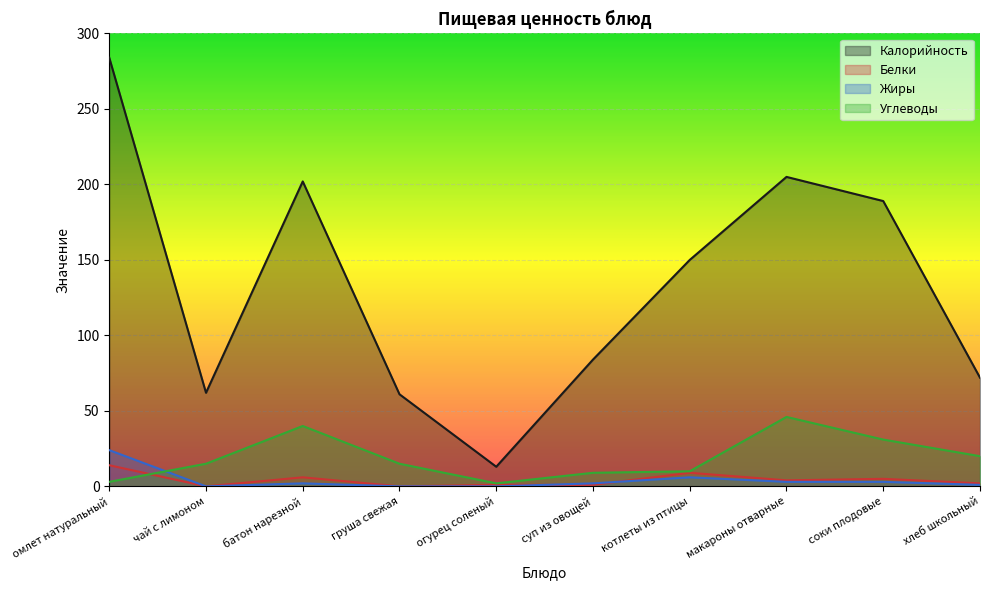

How many intersections are there between Углеводы and Жиры?

1